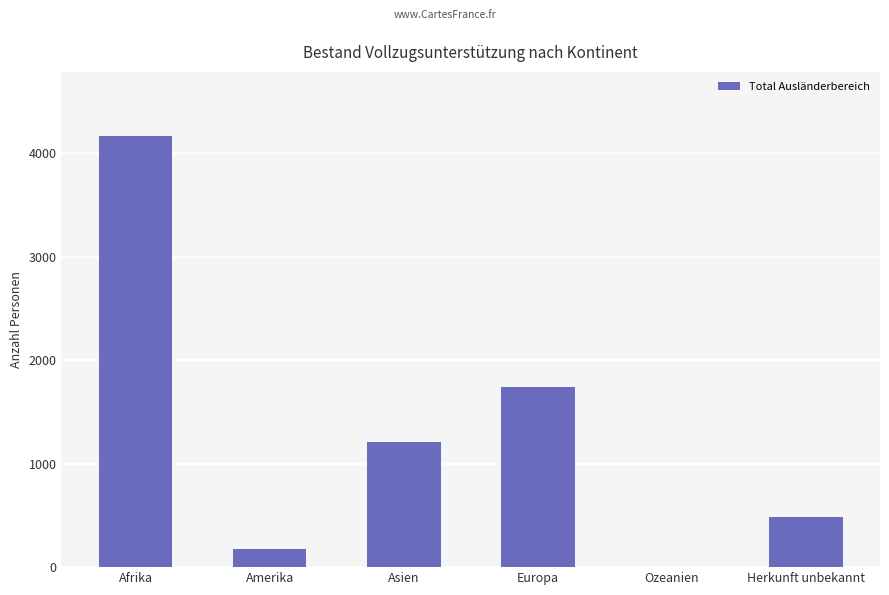

What is the sum of all values?

7775